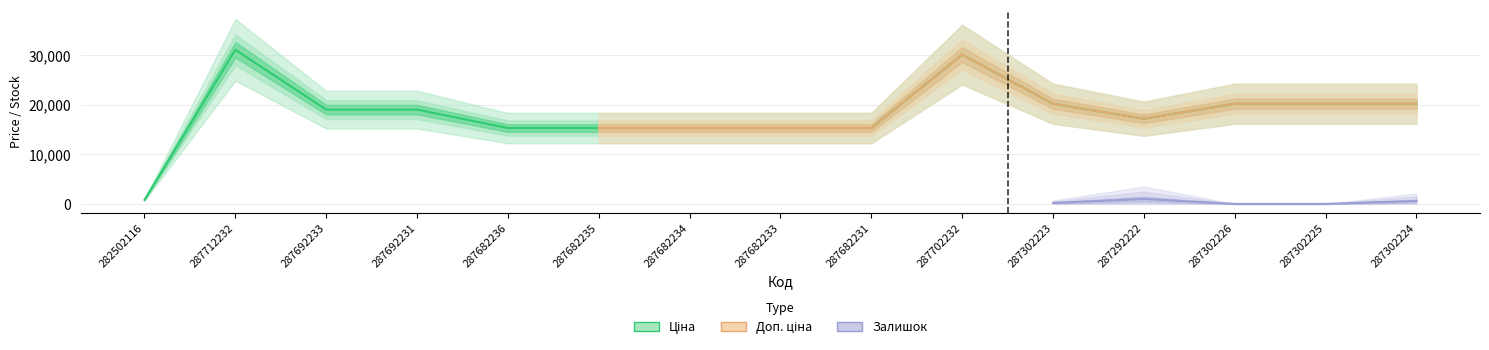

How many data points in Ціна are less than 19005?

7